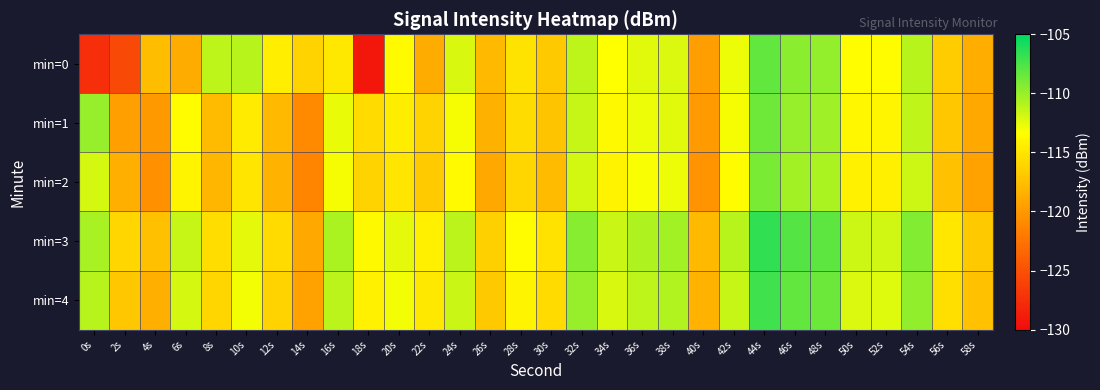

Reading left to right, extract all data points from this chart.

min=0: 0s=-127.5	2s=-125.6	4s=-117.7	6s=-118.8	8s=-111.2	10s=-111.0	12s=-114.4	14s=-116.2	16s=-114.8	18s=-129.3	20s=-113.7	22s=-118.7	24s=-112.0	26s=-117.8	28s=-115.1	30s=-116.8	32s=-111.2	34s=-113.3	36s=-112.4	38s=-112.1	40s=-119.6	42s=-112.8	44s=-108.3	46s=-109.6	48s=-109.8	50s=-113.5	52s=-113.6	54s=-111.0	56s=-116.7	58s=-118.6
min=1: 0s=-109.9	2s=-119.5	4s=-120.0	6s=-113.6	8s=-117.7	10s=-114.6	12s=-117.8	14s=-121.0	16s=-112.6	18s=-115.7	20s=-114.5	22s=-116.2	24s=-113.1	26s=-118.4	28s=-115.6	30s=-117.2	32s=-111.5	34s=-113.7	36s=-112.8	38s=-112.4	40s=-119.9	42s=-113.1	44s=-108.7	46s=-109.9	48s=-110.2	50s=-113.8	52s=-113.9	54s=-111.3	56s=-117.0	58s=-119.0
min=2: 0s=-112.0	2s=-118.5	4s=-120.5	6s=-114.0	8s=-118.0	10s=-115.0	12s=-118.2	14s=-121.4	16s=-113.1	18s=-116.2	20s=-115.0	22s=-116.8	24s=-113.6	26s=-118.9	28s=-116.0	30s=-117.7	32s=-111.9	34s=-114.1	36s=-113.2	38s=-112.8	40s=-120.3	42s=-113.5	44s=-109.1	46s=-110.3	48s=-110.6	50s=-114.2	52s=-114.3	54s=-111.7	56s=-117.4	58s=-119.4
min=3: 0s=-110.5	2s=-116.0	4s=-117.5	6s=-111.5	8s=-115.5	10s=-112.5	12s=-115.7	14s=-118.9	16s=-110.6	18s=-113.7	20s=-112.5	22s=-114.3	24s=-111.1	26s=-116.4	28s=-113.5	30s=-115.2	32s=-109.4	34s=-111.6	36s=-110.7	38s=-110.3	40s=-117.8	42s=-111.0	44s=-106.6	46s=-107.8	48s=-108.1	50s=-111.7	52s=-111.8	54s=-109.2	56s=-114.9	58s=-116.9
min=4: 0s=-111.0	2s=-117.0	4s=-118.5	6s=-112.0	8s=-116.0	10s=-113.0	12s=-116.2	14s=-119.4	16s=-111.1	18s=-114.2	20s=-113.0	22s=-114.8	24s=-111.6	26s=-116.9	28s=-114.0	30s=-115.7	32s=-109.9	34s=-112.1	36s=-111.2	38s=-110.8	40s=-118.3	42s=-111.5	44s=-107.1	46s=-108.3	48s=-108.6	50s=-112.2	52s=-112.3	54s=-109.7	56s=-115.4	58s=-117.4